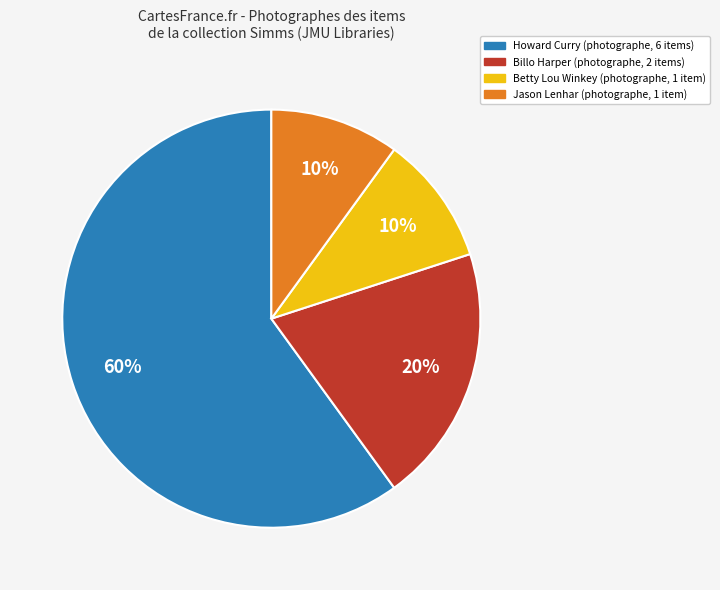

To the nearest percent, what is the difference between the largest and smallest slice percentages?

50%